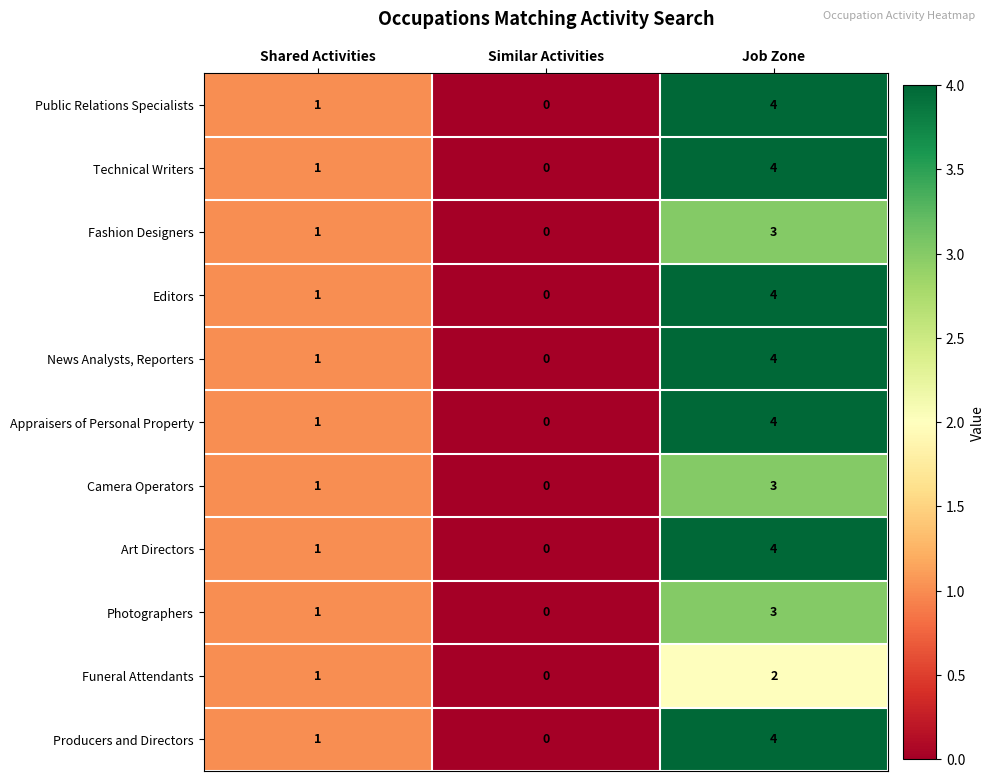

What is the sum of all News Analysts, Reporters values?

5